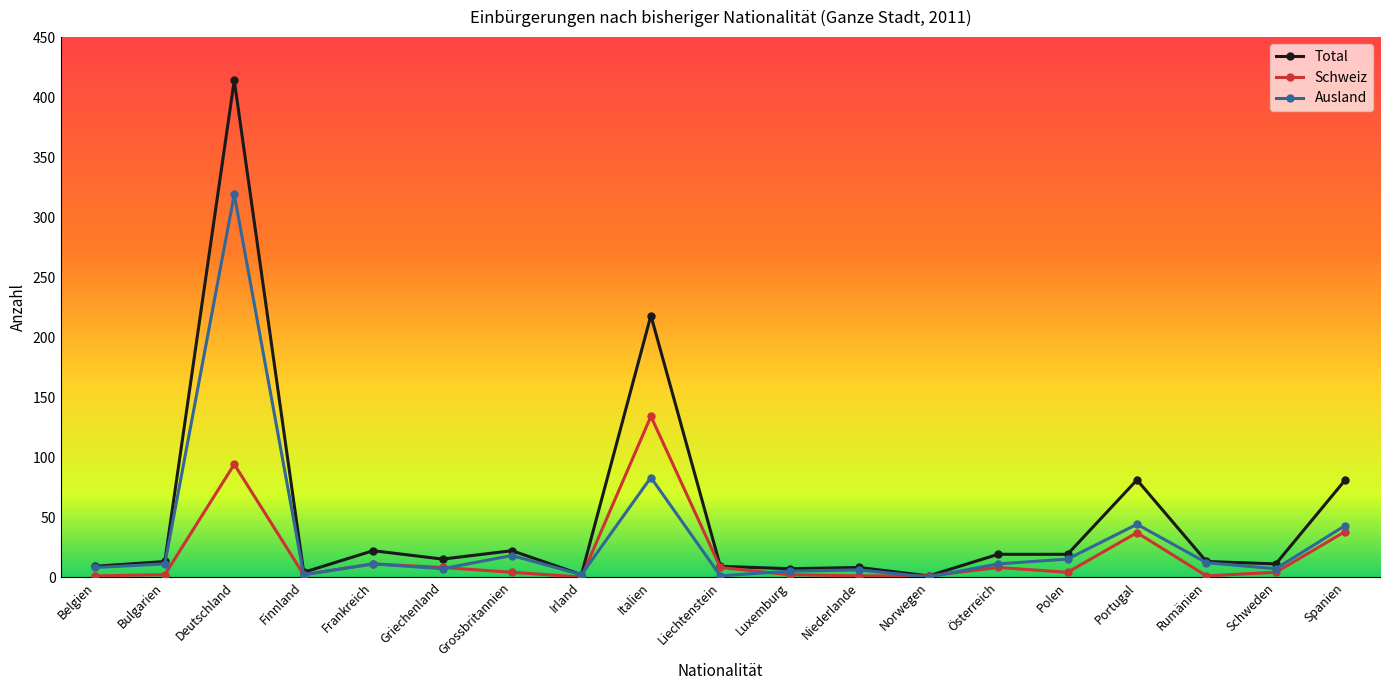

Which series has the largest range (max minus min)?

Total